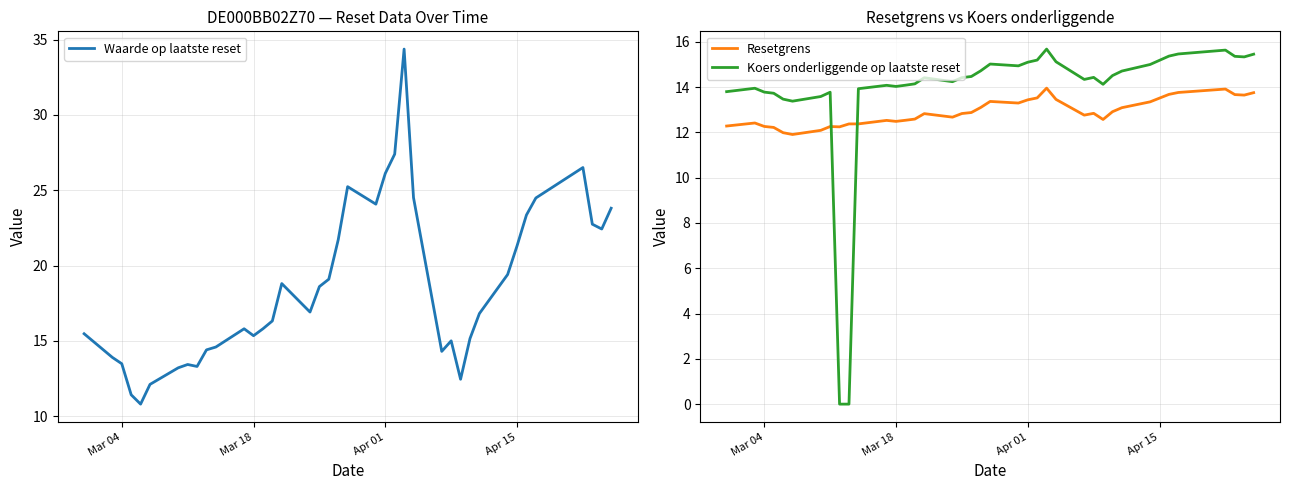

The Koers onderliggende op laatste reset series shows 4.8 at Apr 01. True or false?

False